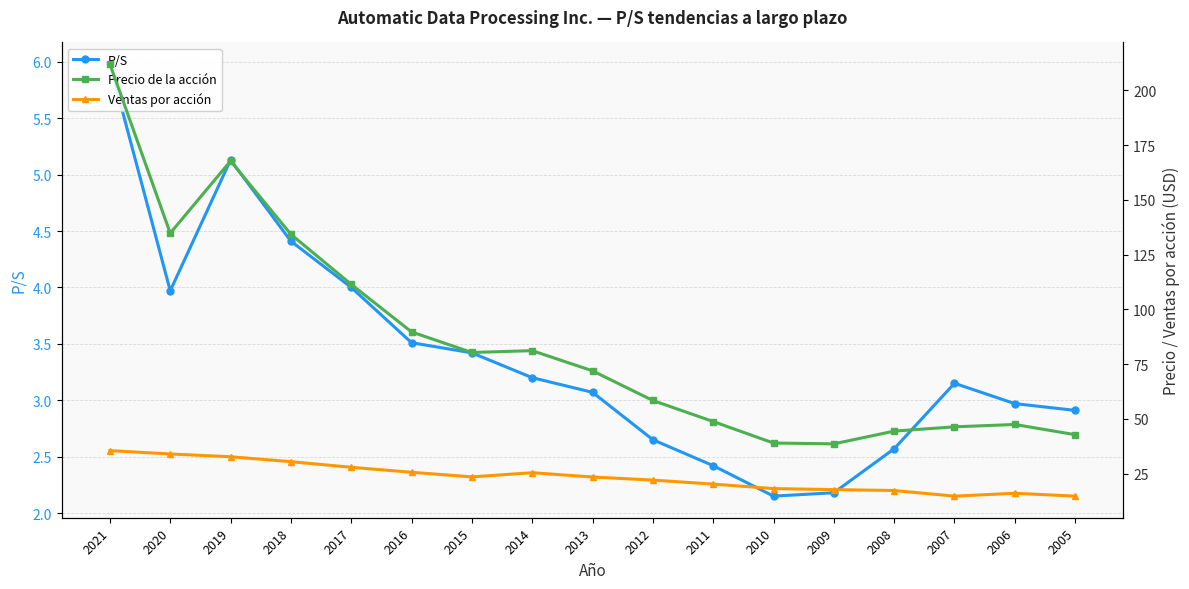

Reading right to left, transcribe all the data shown in this chart.

P/S: 2005=2.9	2006=3.0	2007=3.1	2008=2.6	2009=2.2	2010=2.1	2011=2.4	2012=2.6	2013=3.1	2014=3.2	2015=3.4	2016=3.5	2017=4.0	2018=4.4	2019=5.1	2020=4.0	2021=6.0
Precio de la acción: 2005=42.8	2006=47.4	2007=46.3	2008=44.4	2009=38.6	2010=38.9	2011=48.8	2012=58.4	2013=71.9	2014=81.1	2015=80.3	2016=89.7	2017=111.4	2018=134.2	2019=167.7	2020=134.8	2021=212.0
Ventas por acción: 2005=14.7	2006=16.0	2007=14.7	2008=17.2	2009=17.7	2010=18.1	2011=20.2	2012=22.0	2013=23.4	2014=25.4	2015=23.5	2016=25.6	2017=27.9	2018=30.4	2019=32.7	2020=33.9	2021=35.5